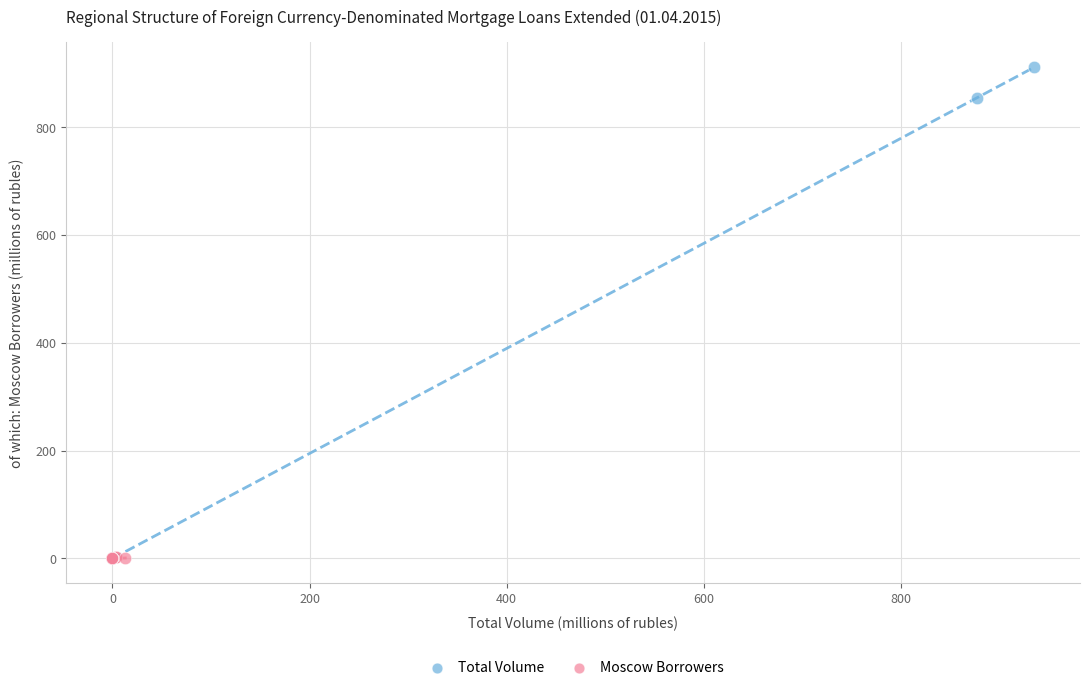

Which series reaches the maximum Y coordinate?

Total Volume